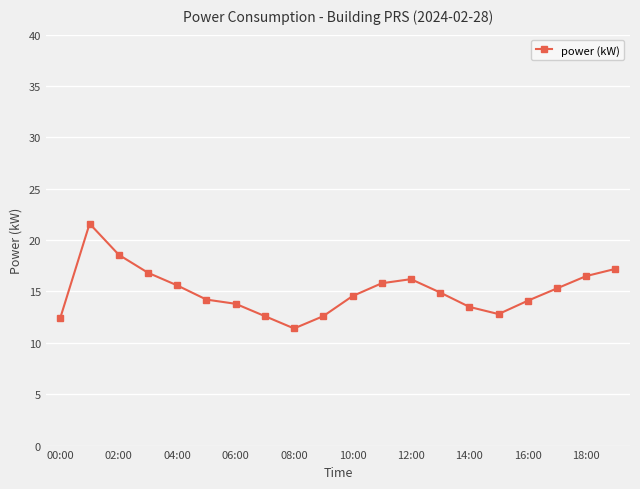

What is the value of the 14th point from the left?

14.9